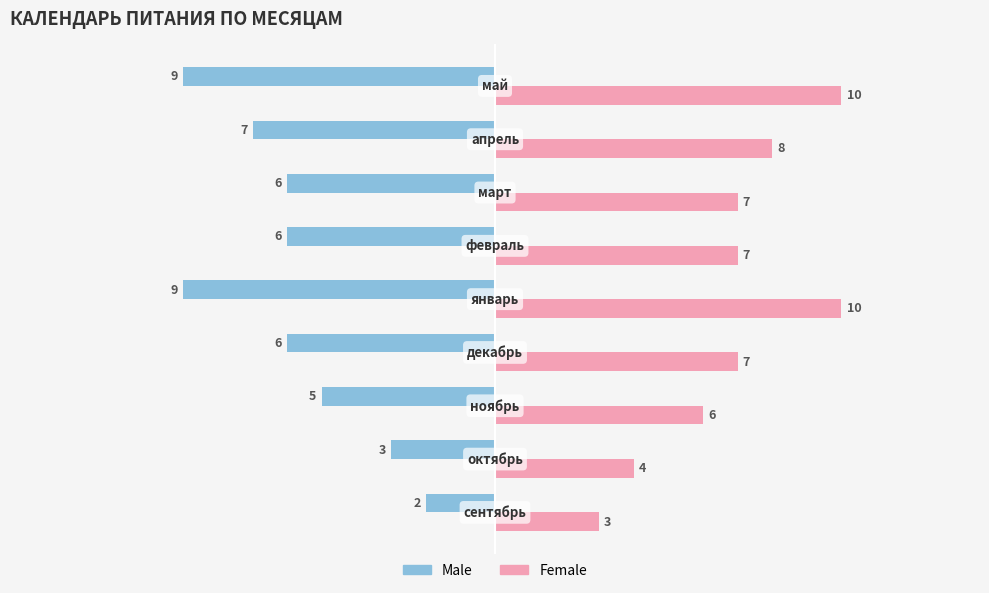

What are all the series names shown in the legend?

Male, Female